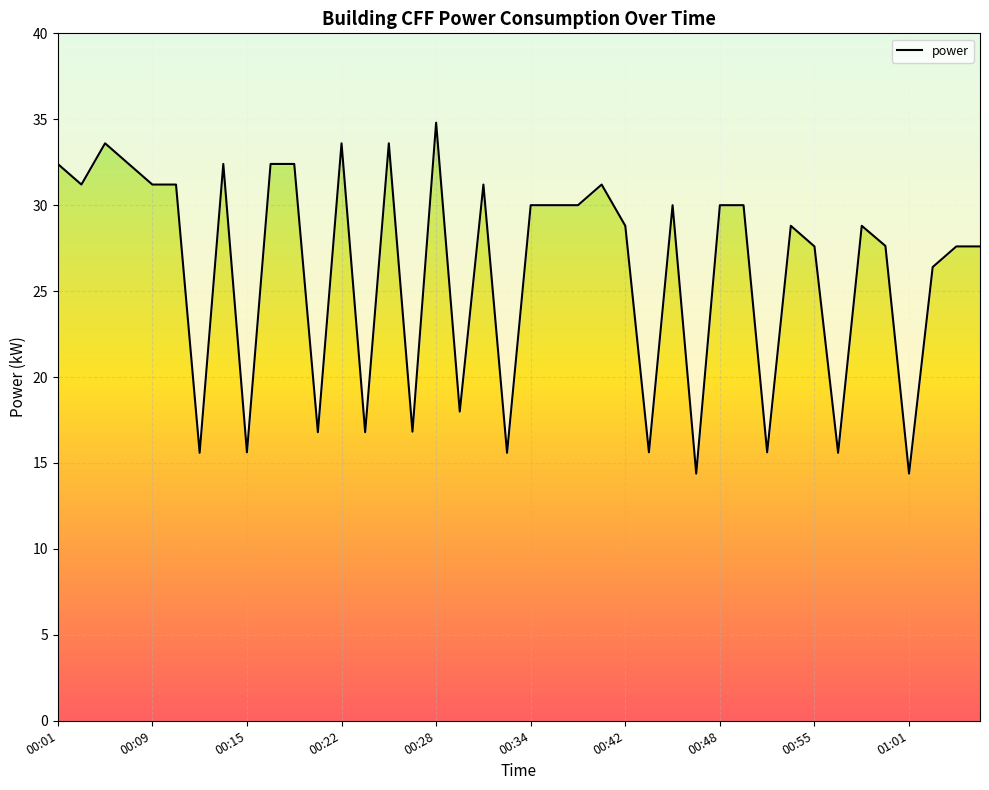

Is it true that the value at 01:01 is 9.9?

False